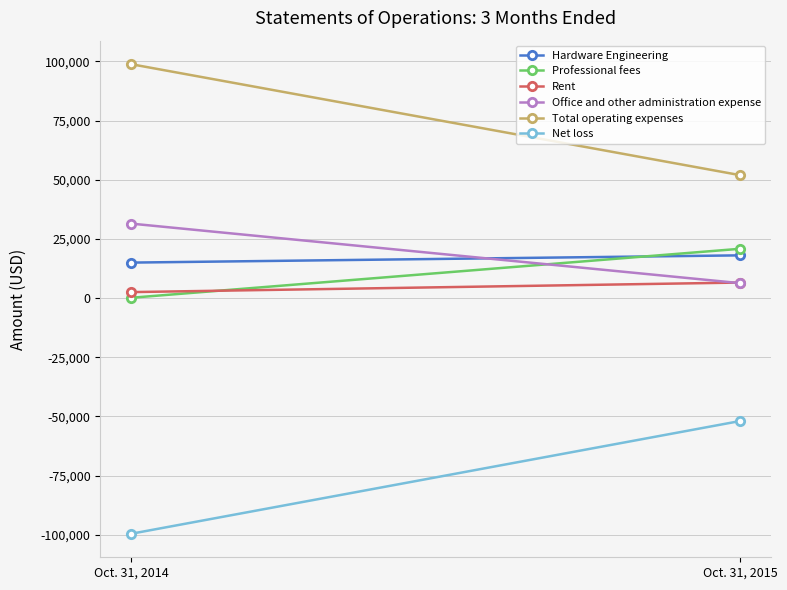

How many lines are shown in the chart?

6